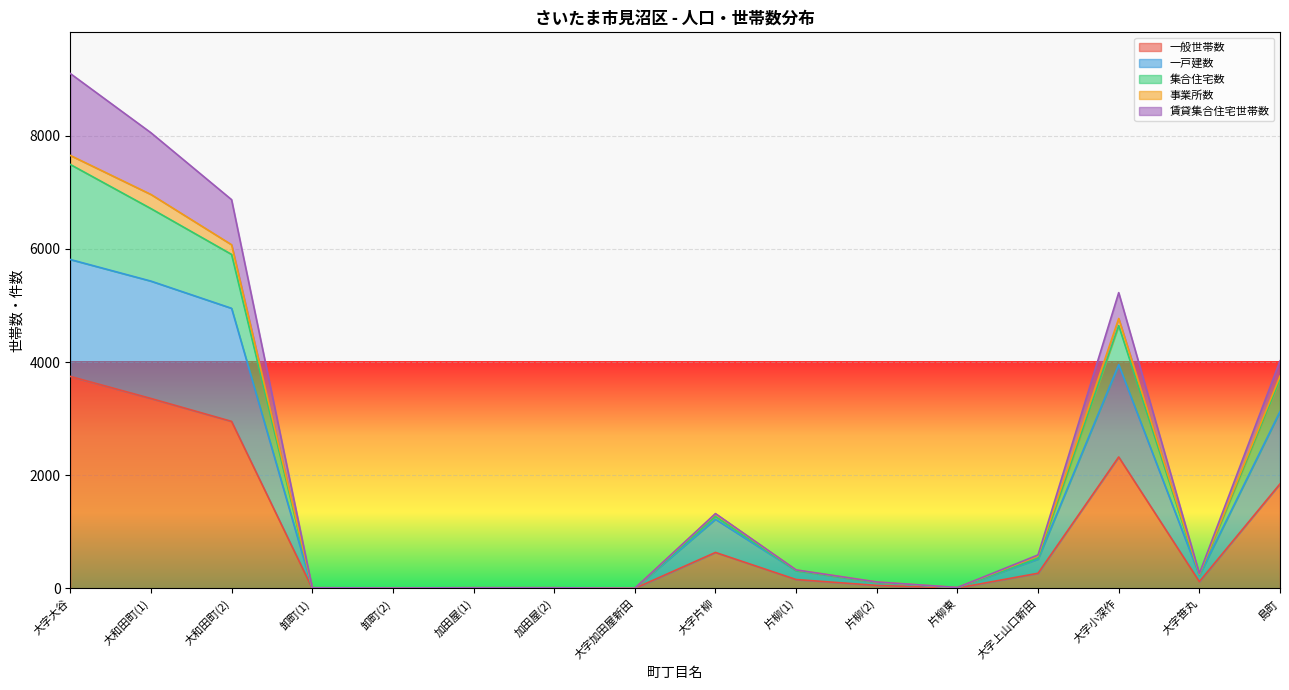

The value of 一戸建数 at 片柳(1) is 312. True or false?

True